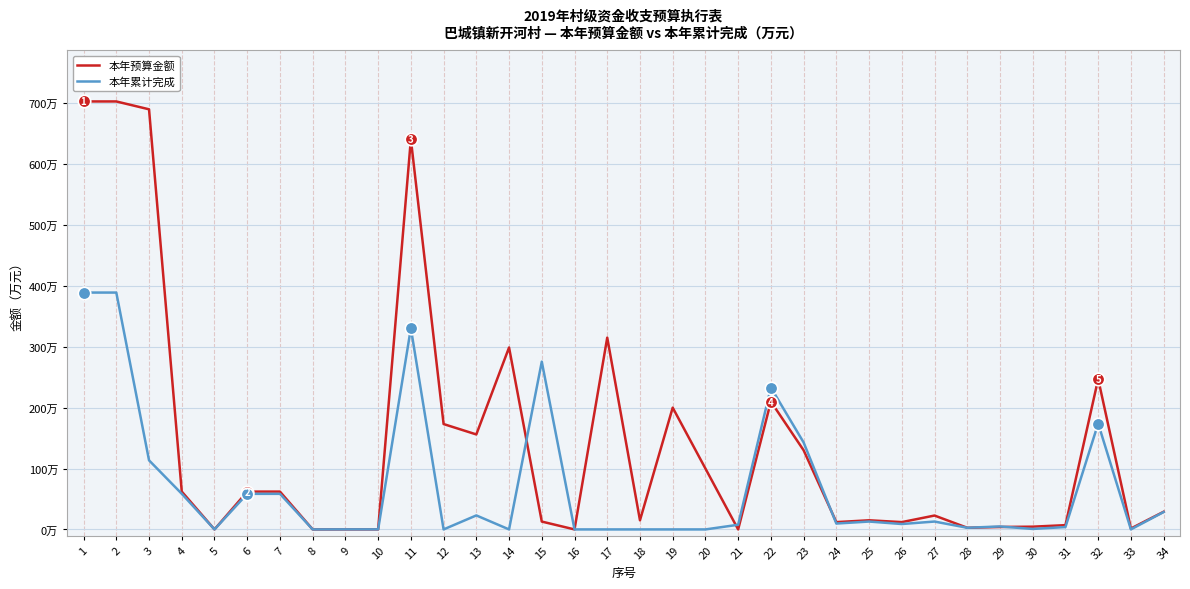

Read the 本年累计完成 value at 33.

0.1